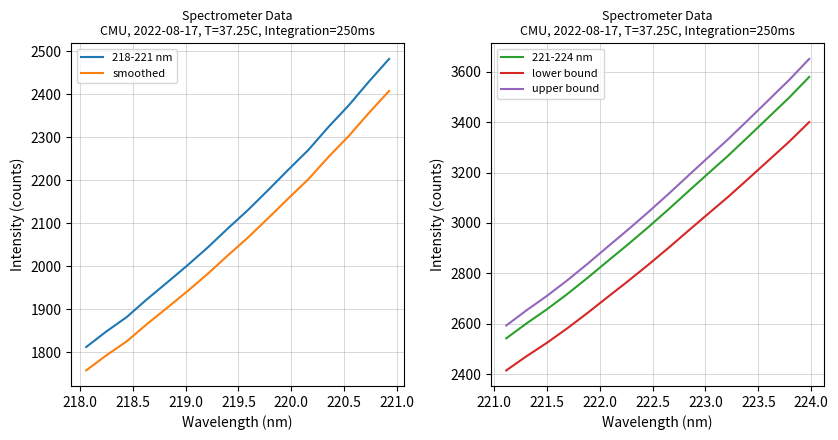

True or false: lower bound and upper bound cross at least once.

False